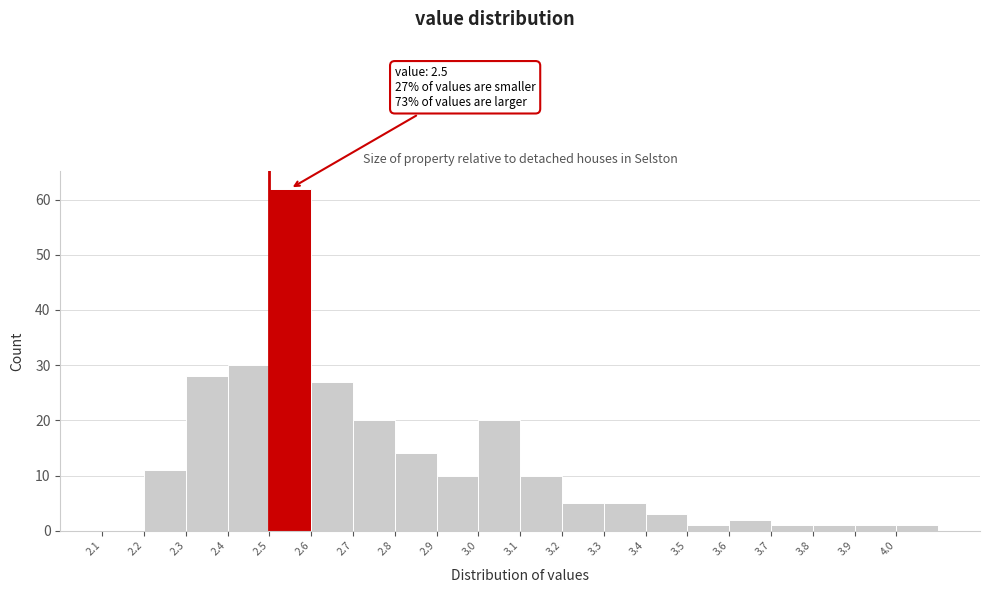

Over which range of the x-axis is the bar tallest?

2.5 to 2.6